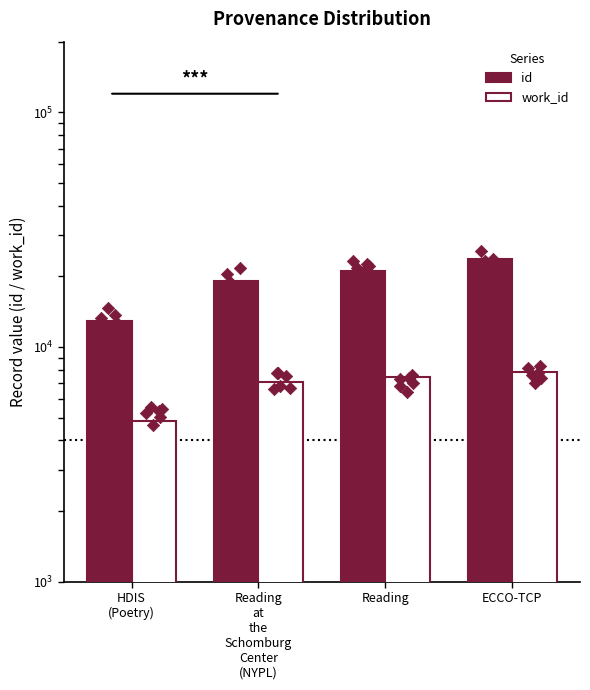

What are all the series names shown in the legend?

id, work_id